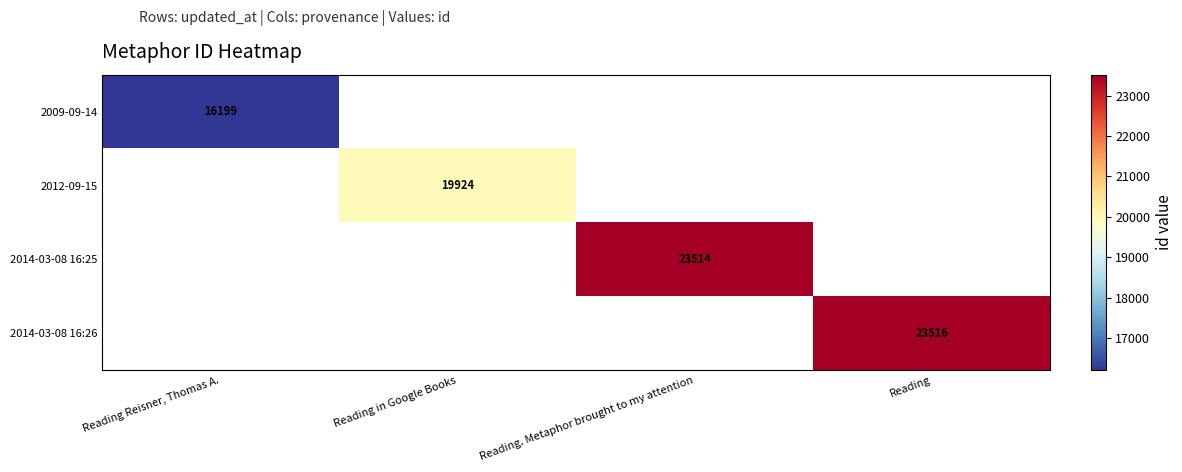

The value of 2009-09-14 at Reading Reisner, Thomas A. is 16199. True or false?

True